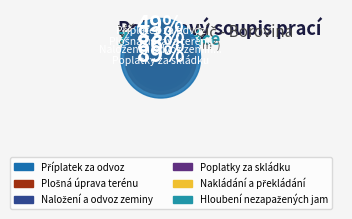

Is Vykopávka v uzavřených prostorách the majority of the pie?

No